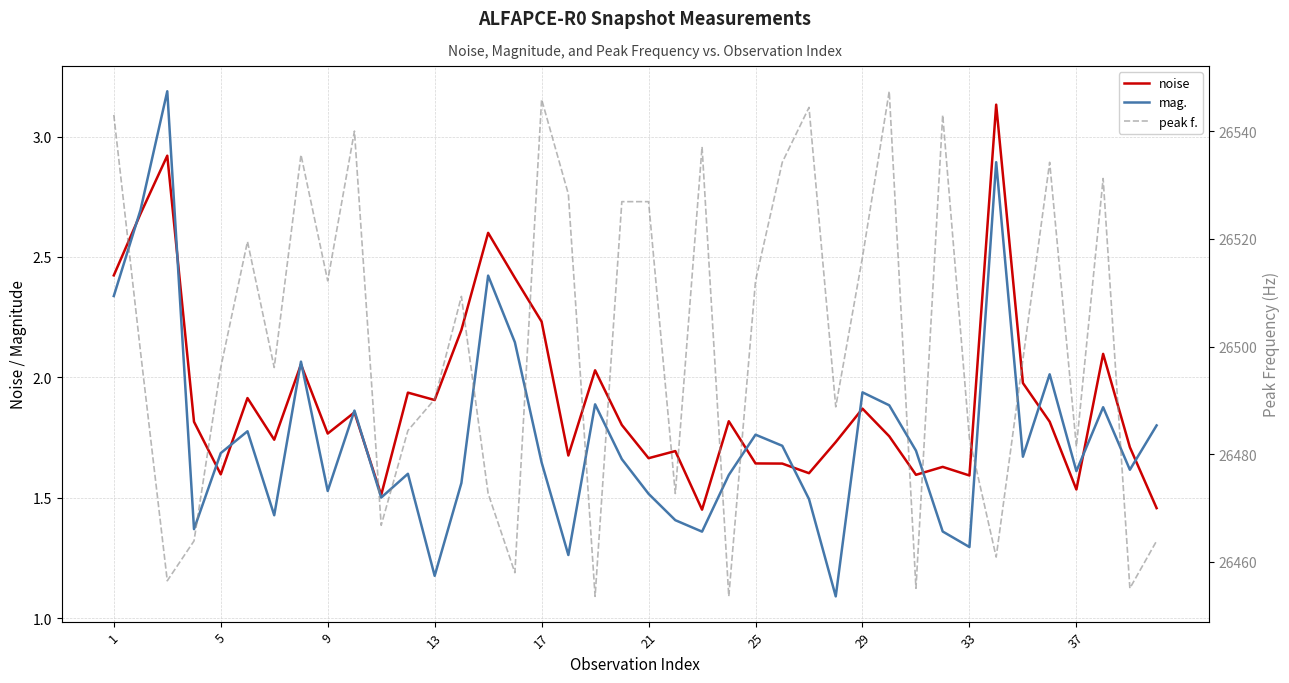

At which category is the sum across all series the highest?

29